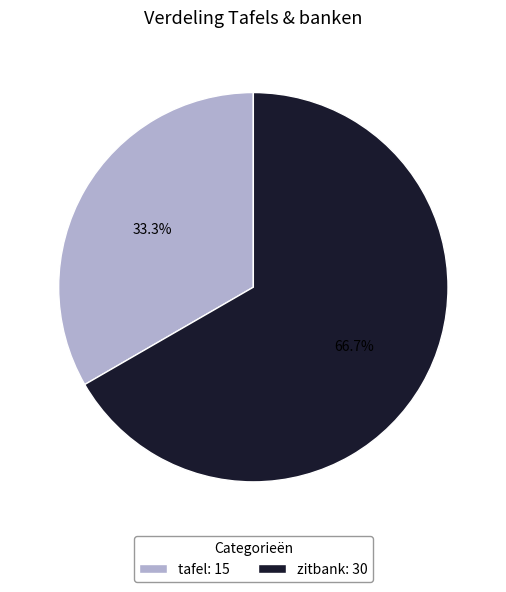

To the nearest percent, what is the combined percentage of tafel and zitbank?

100%